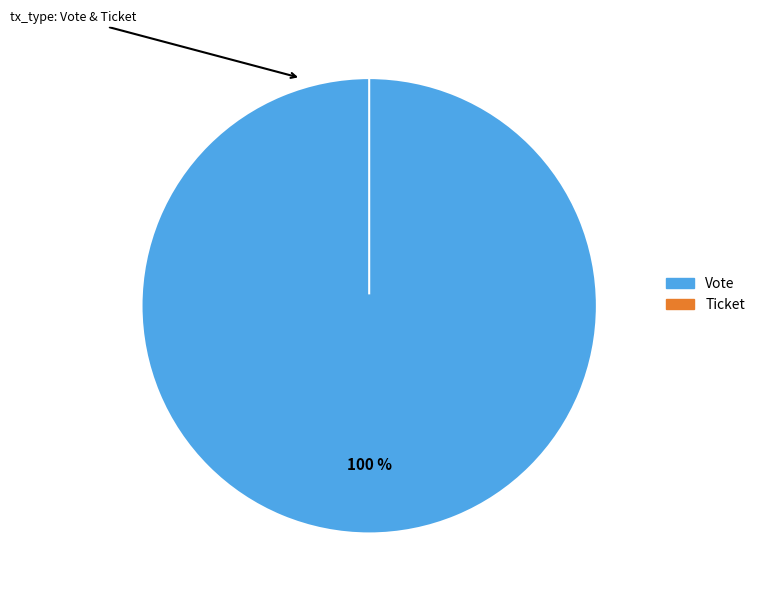

Count the number of slices in the pie.

2